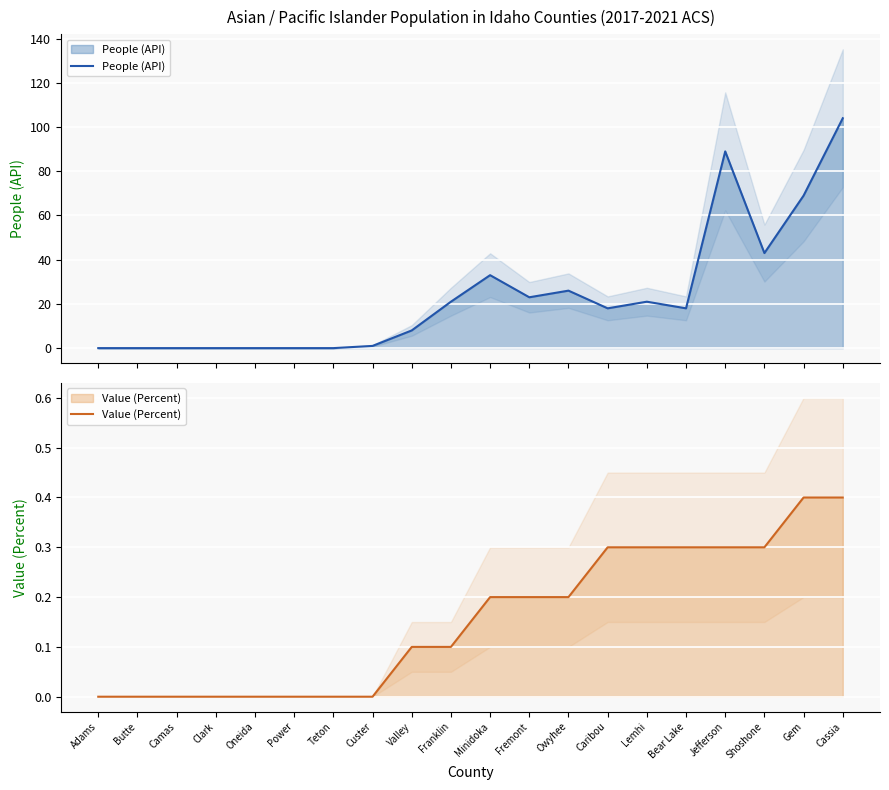

What is the sum of all Value (Percent) values?

3.1